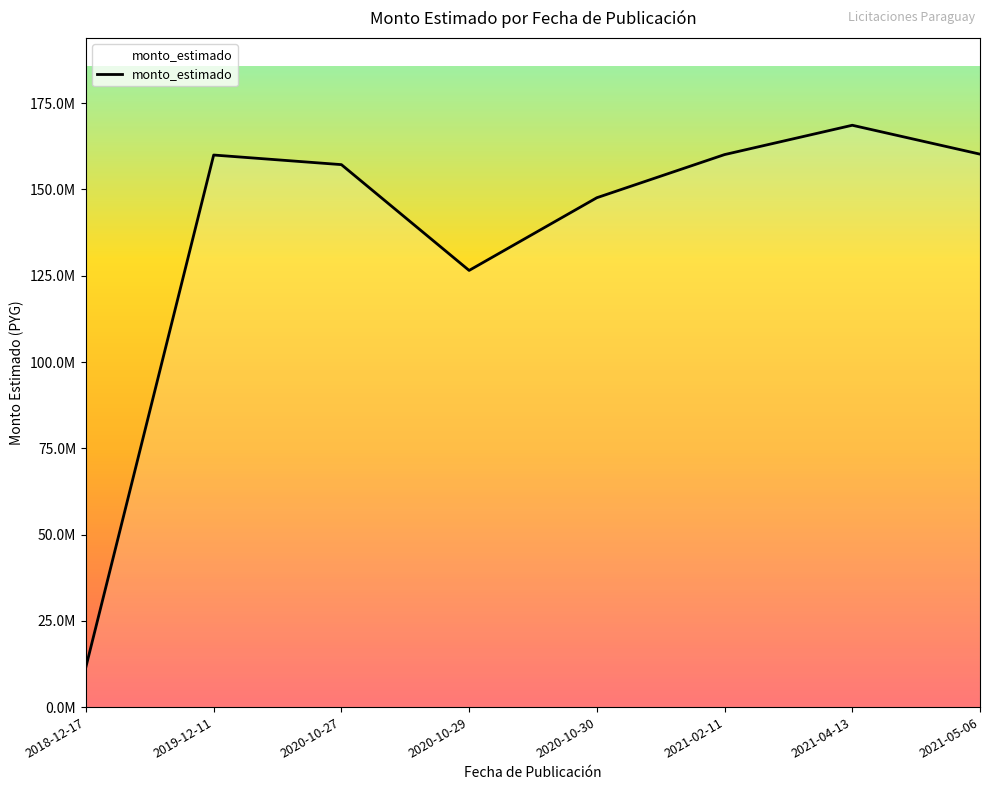

Reading left to right, what are all the values shown in this chart?

2018-12-17=11676811.0	2019-12-11=159984134.0	2020-10-27=157201000.0	2020-10-29=126540084.3	2020-10-30=147611000.0	2021-02-11=160110850.0	2021-04-13=168611558.0	2021-05-06=160240950.0